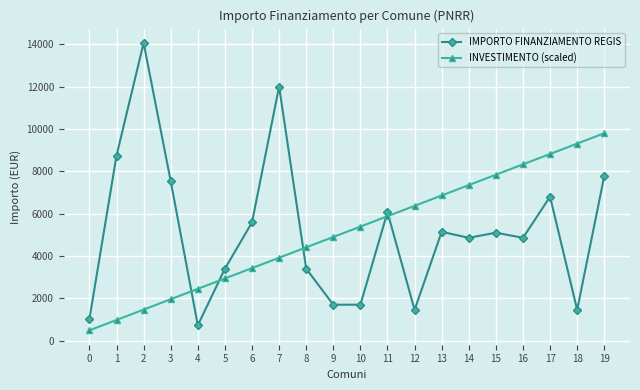

Rank the series at 17 from lowest to highest value.

IMPORTO FINANZIAMENTO REGIS, INVESTIMENTO (scaled)